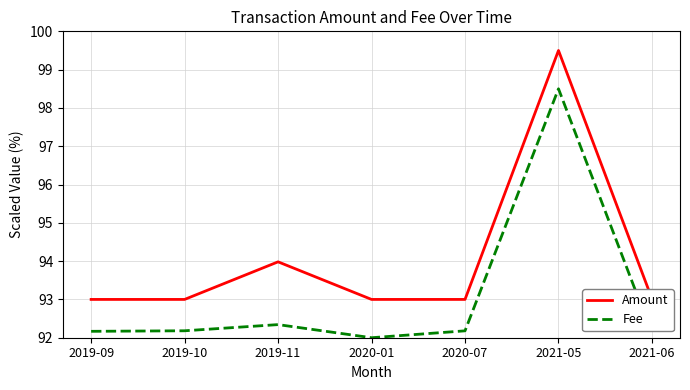

What value does the Fee series have at 2019-11?

92.3